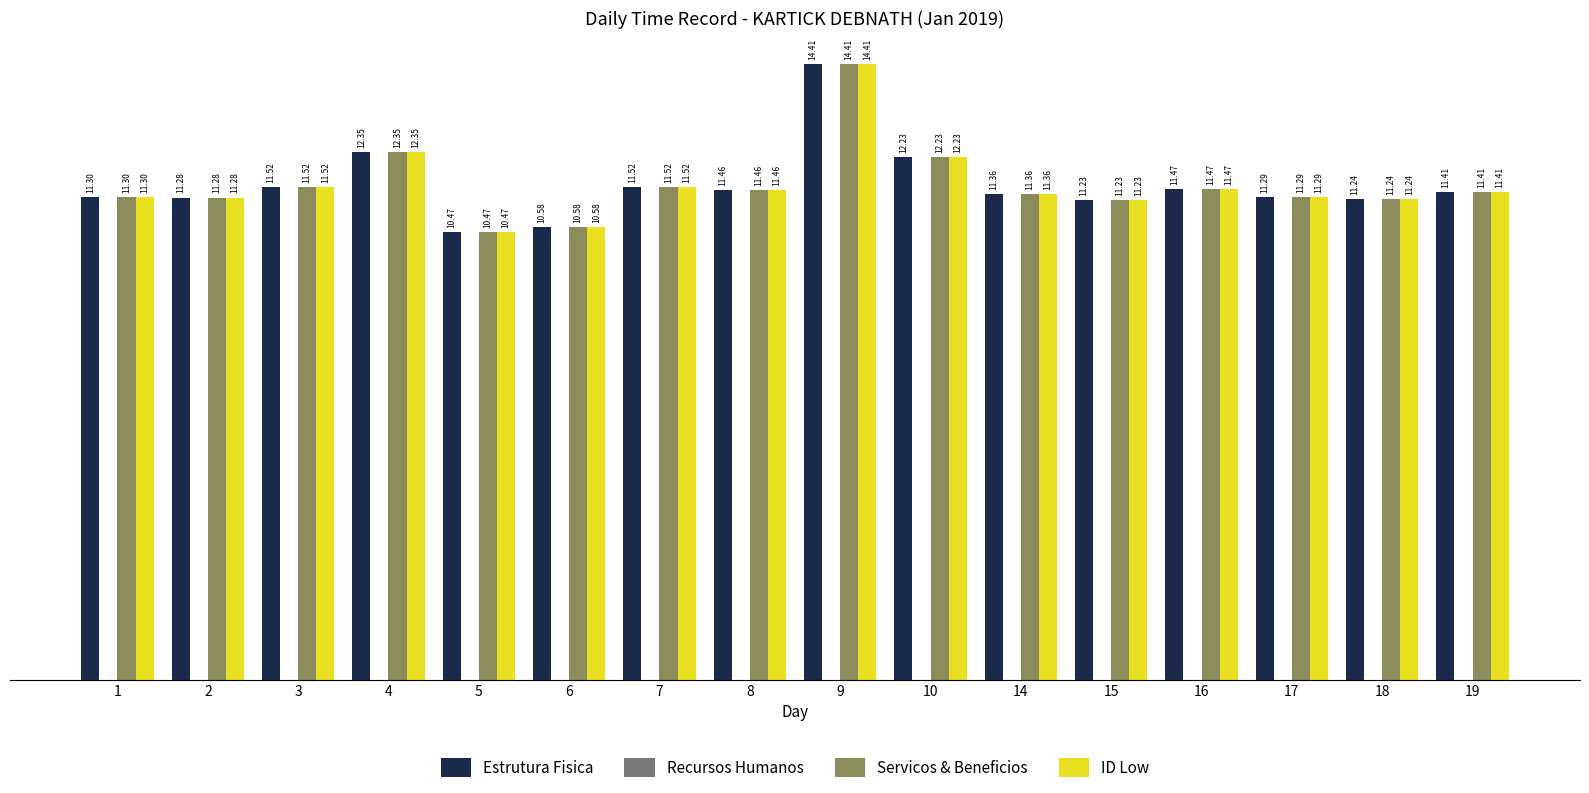

What is the difference between the Estrutura Fisica values at 3 and 18?

0.3